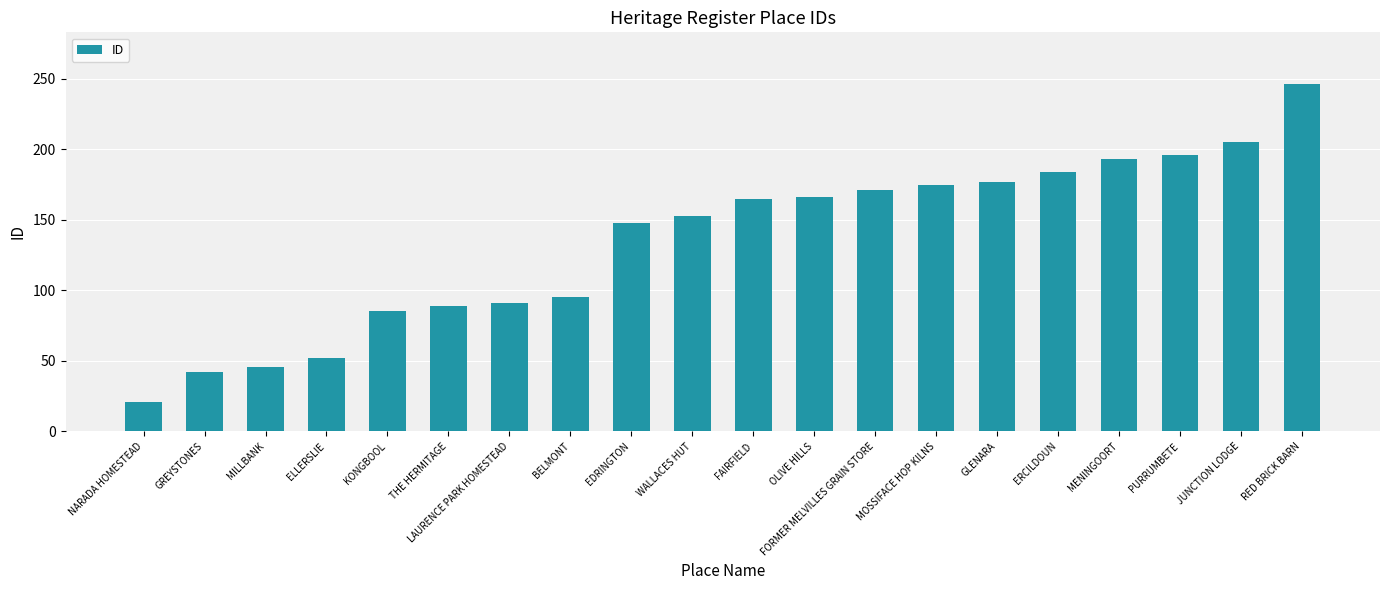

Which label corresponds to the smallest value in the chart?

NARADA HOMESTEAD